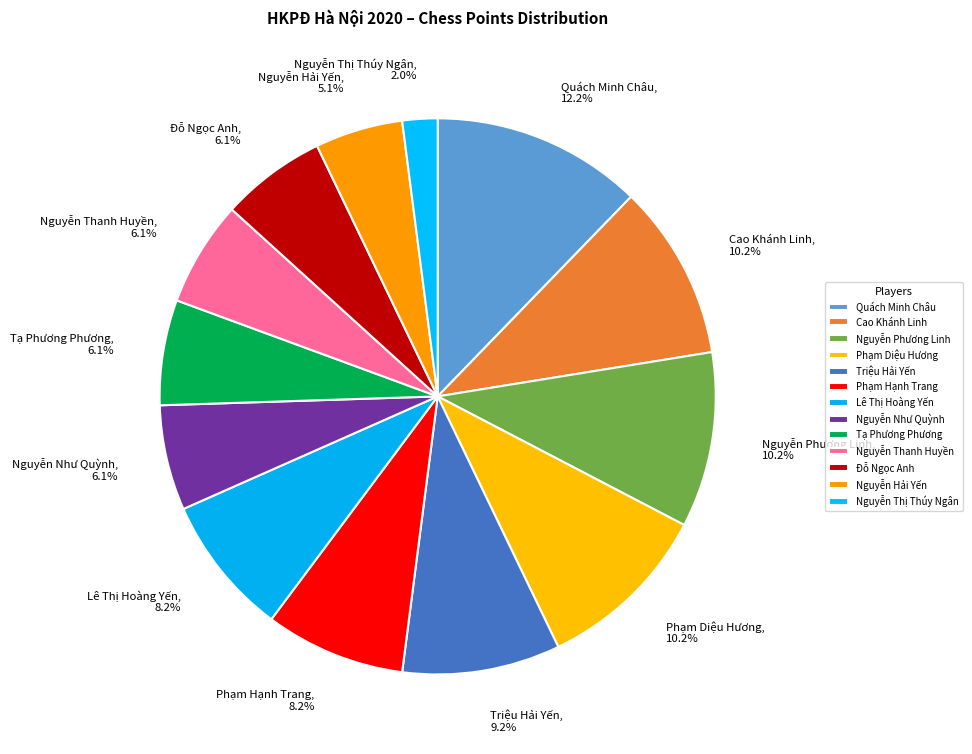

To the nearest percent, what percentage of the pie is Phạm Diệu Hương?

10%